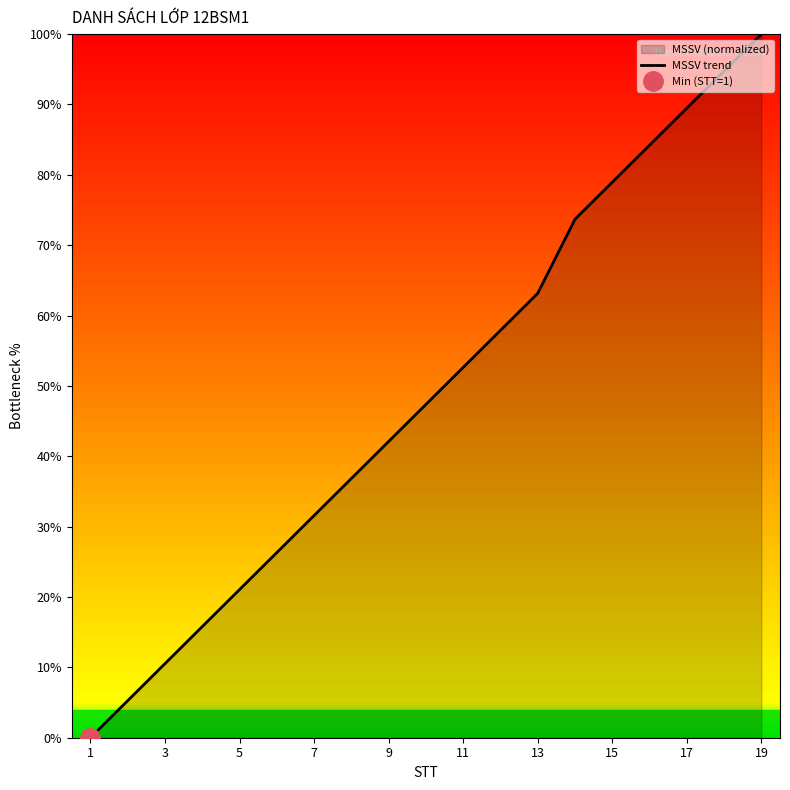

At which label does MSSV trend reach its peak?

19